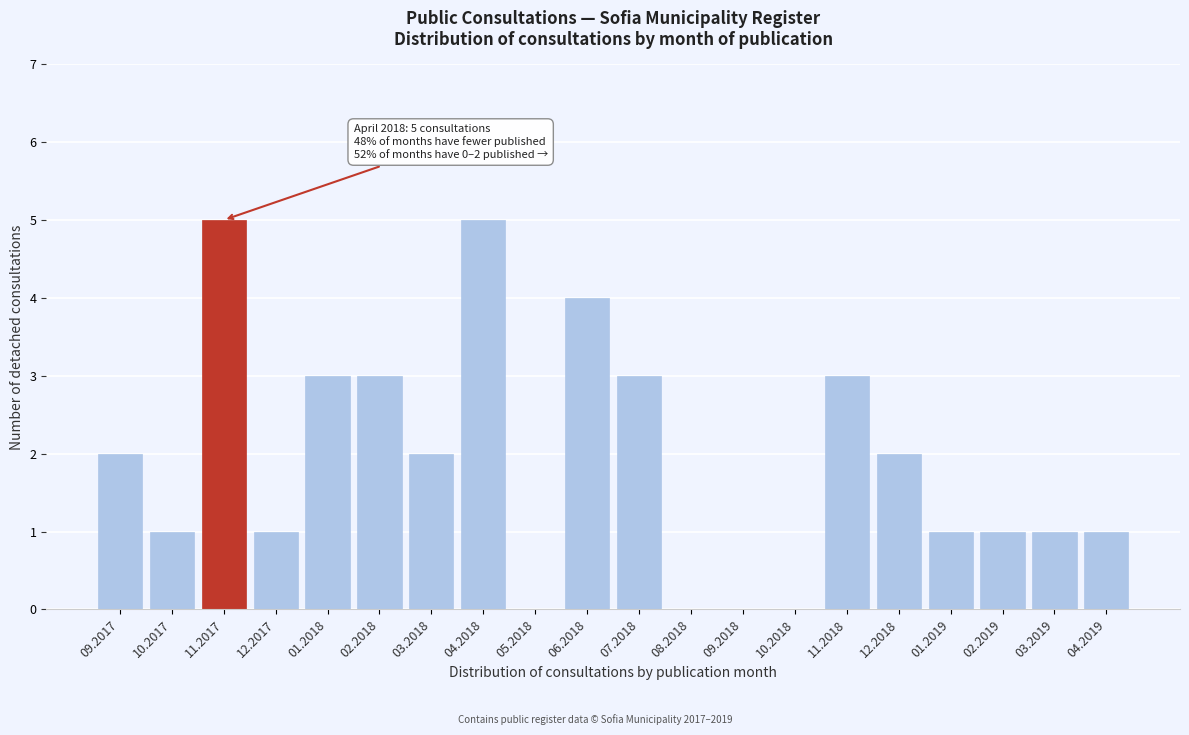

Reading left to right, what are all the values shown in this chart?

09.2017=2	10.2017=1	11.2017=5	12.2017=1	01.2018=3	02.2018=3	03.2018=2	04.2018=5	05.2018=0	06.2018=4	07.2018=3	08.2018=0	09.2018=0	10.2018=0	11.2018=3	12.2018=2	01.2019=1	02.2019=1	03.2019=1	04.2019=1